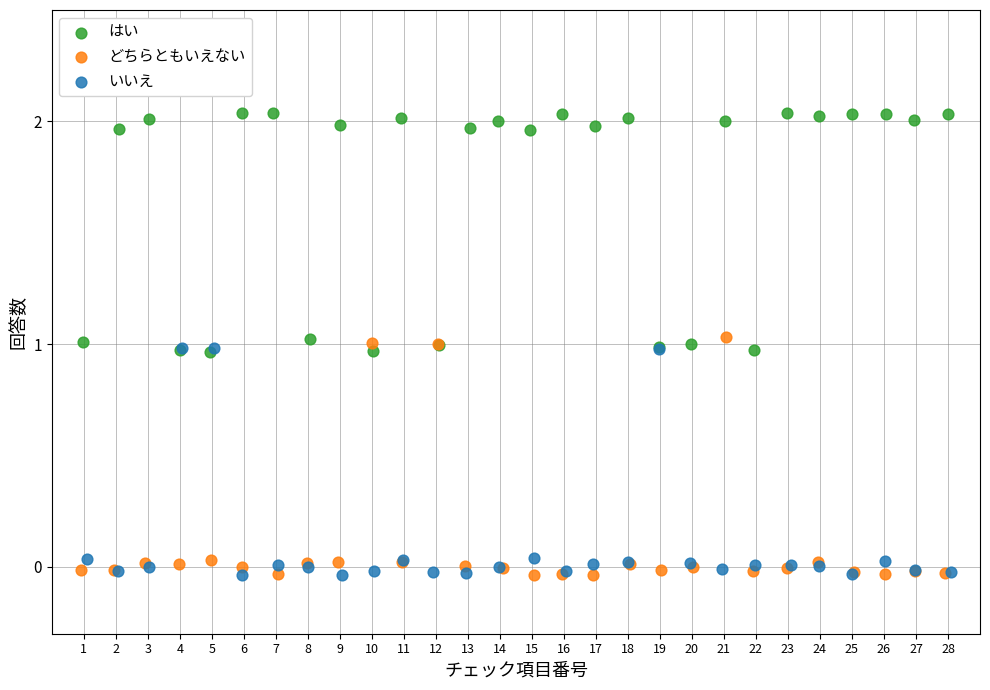

Which series contains the highest Y value?

はい